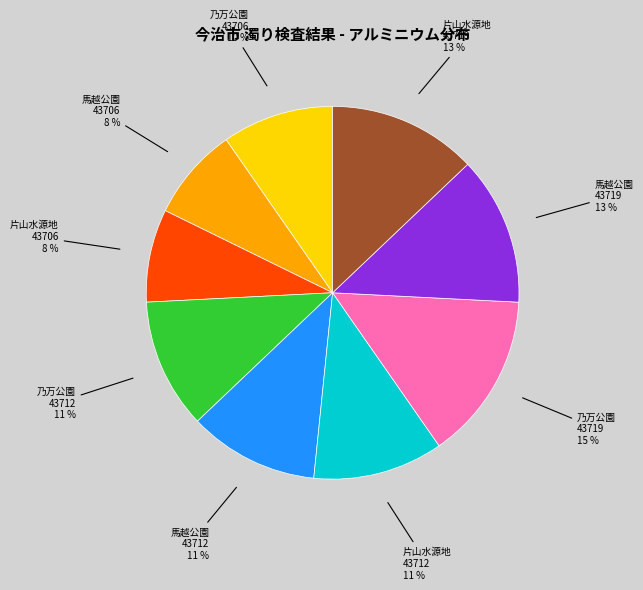

Is it true that 片山水源地 43706 is 8% of the pie?

True